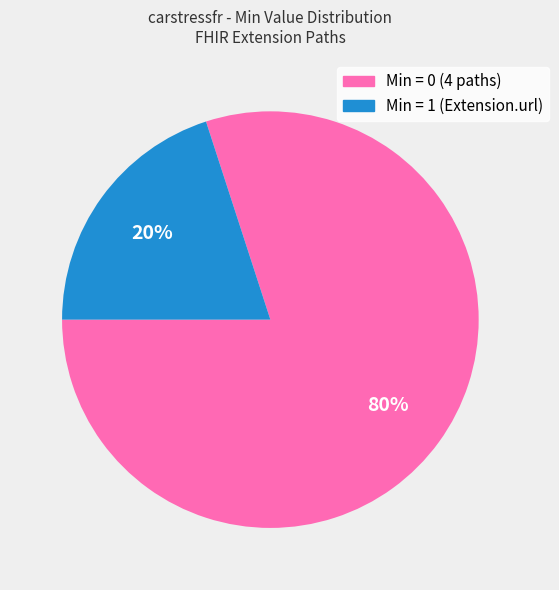

To the nearest percent, what is the average slice percentage?

50%